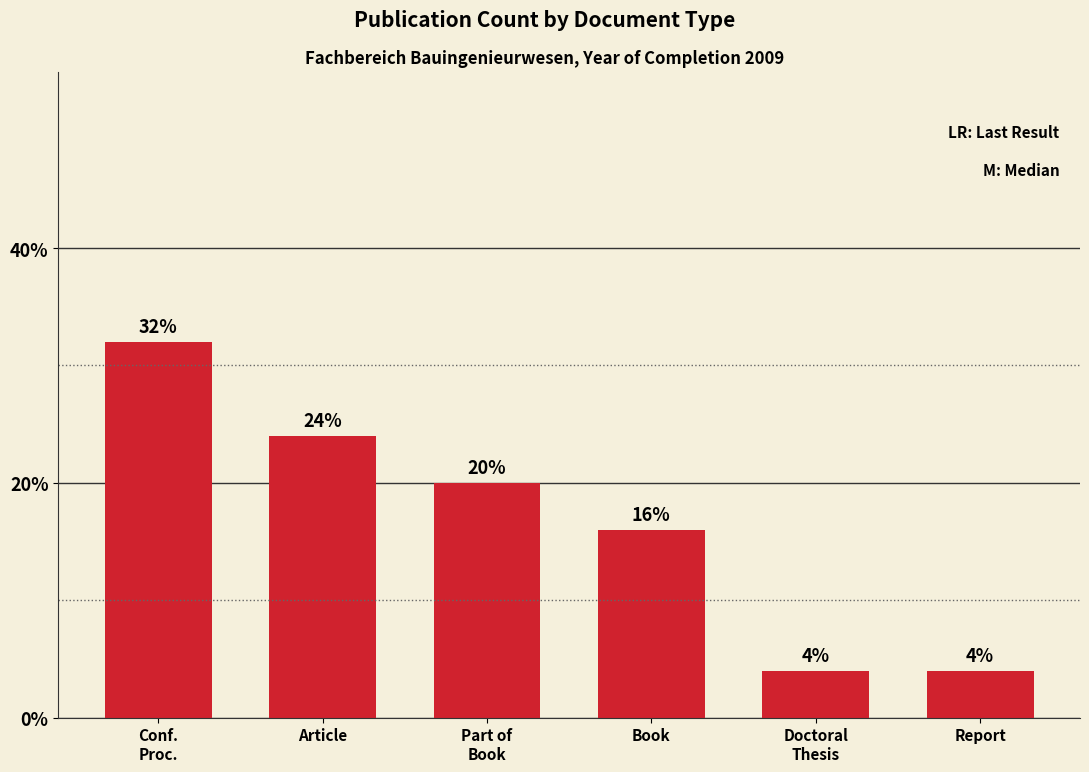

What is the minimum value shown in the chart?

4